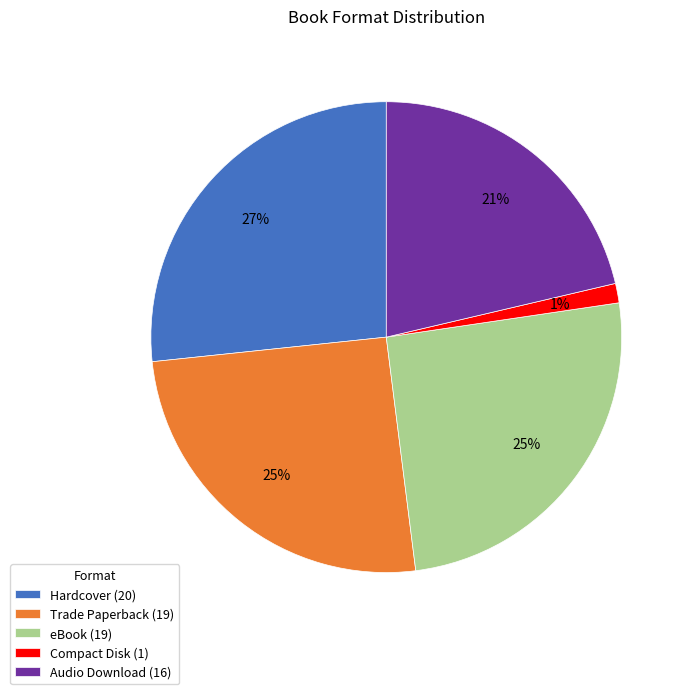

Count the number of slices in the pie.

5